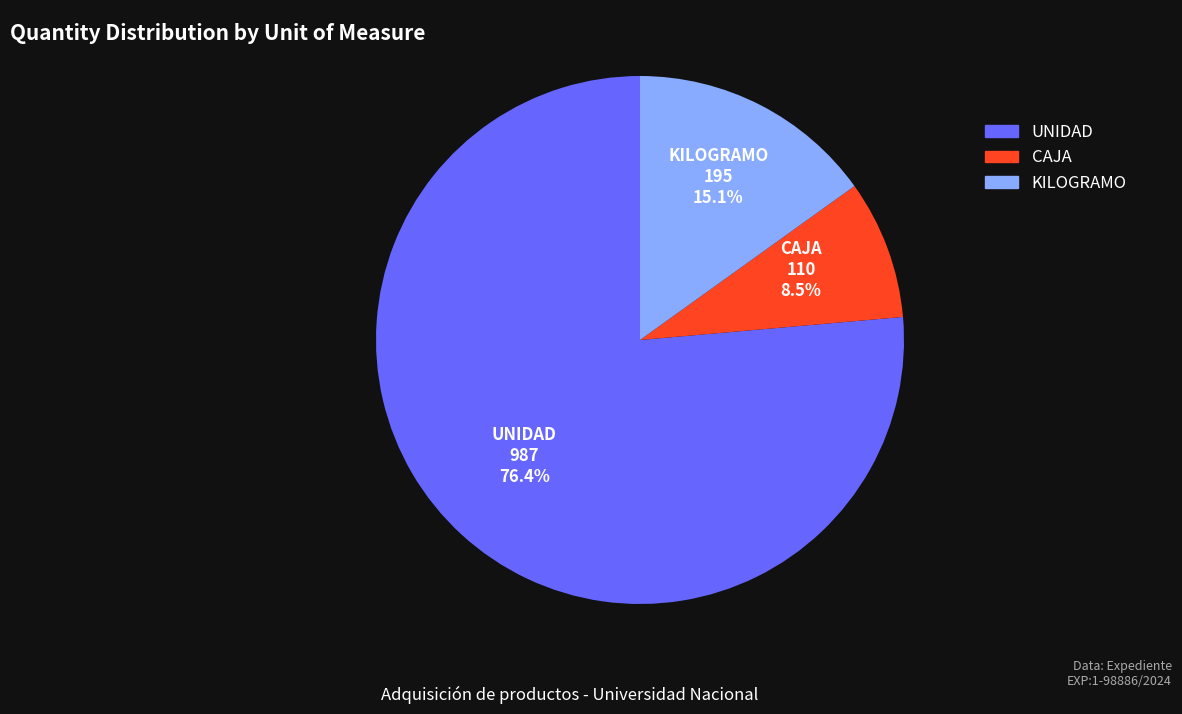

What is the largest slice in the pie chart?

UNIDAD